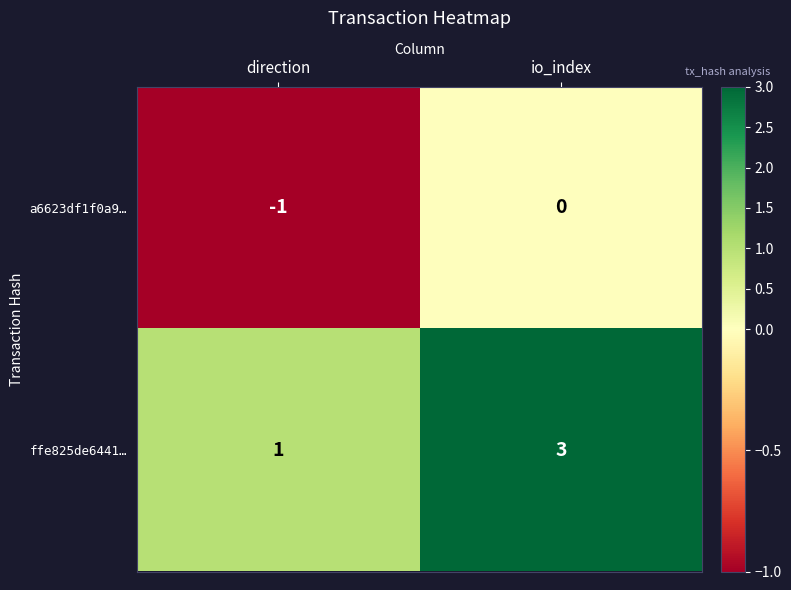

Which series changed the most between direction and io_index?

ffe825de6441…